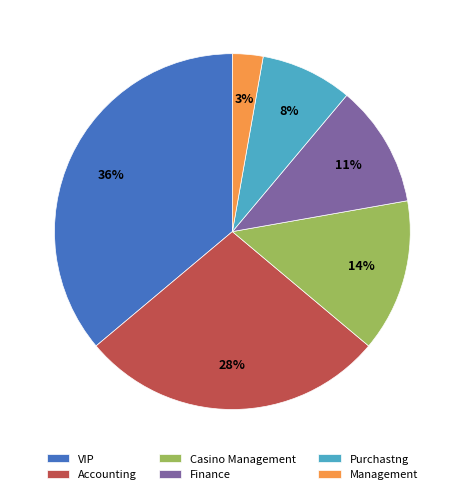

How many segments does this pie chart have?

6